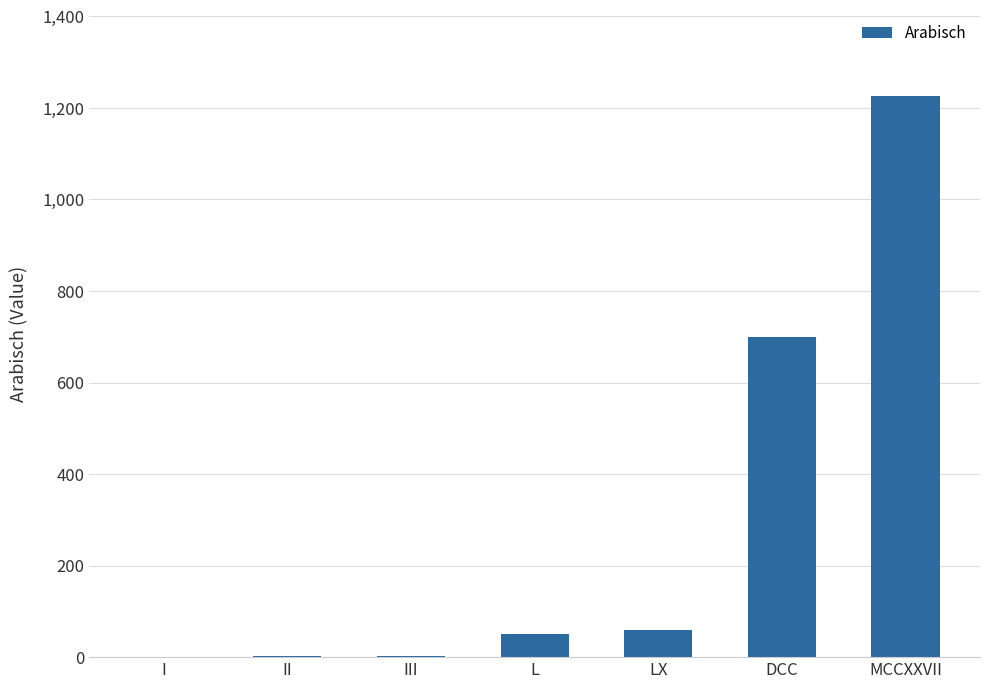

How many distinct data groups are displayed?

1